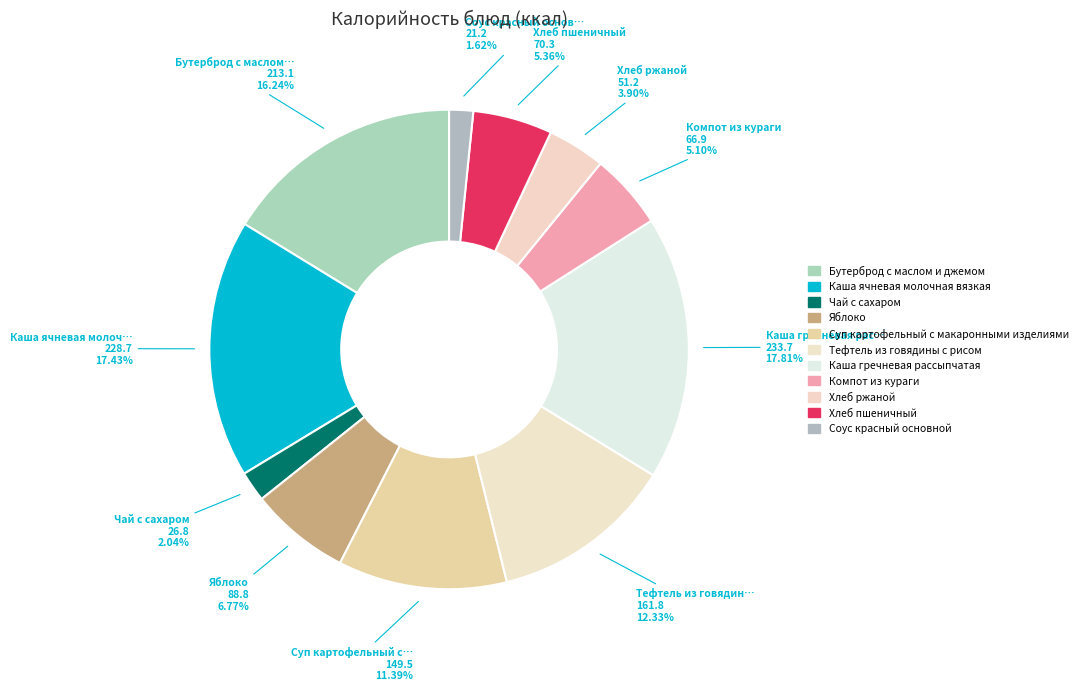

Which has a higher value, Каша ячневая молочная вязкая or Чай с сахаром?

Каша ячневая молочная вязкая